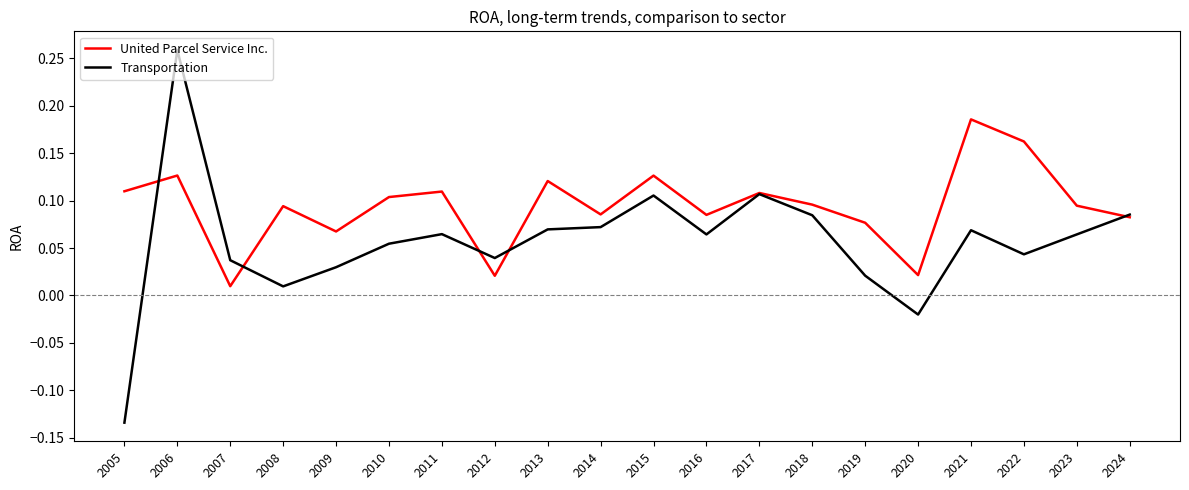

Rank the series at 2008 from highest to lowest value.

United Parcel Service Inc., Transportation